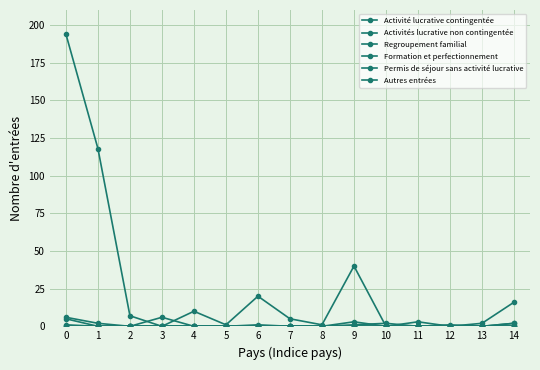

Does the chart have visible grid lines?

Yes